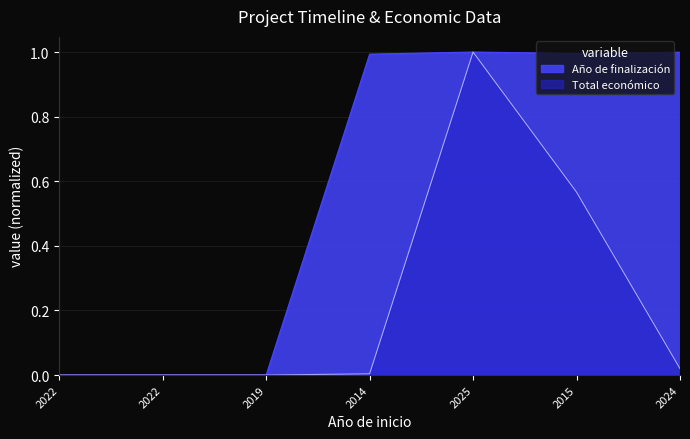

Which series has the widest spread of values?

Año de finalización